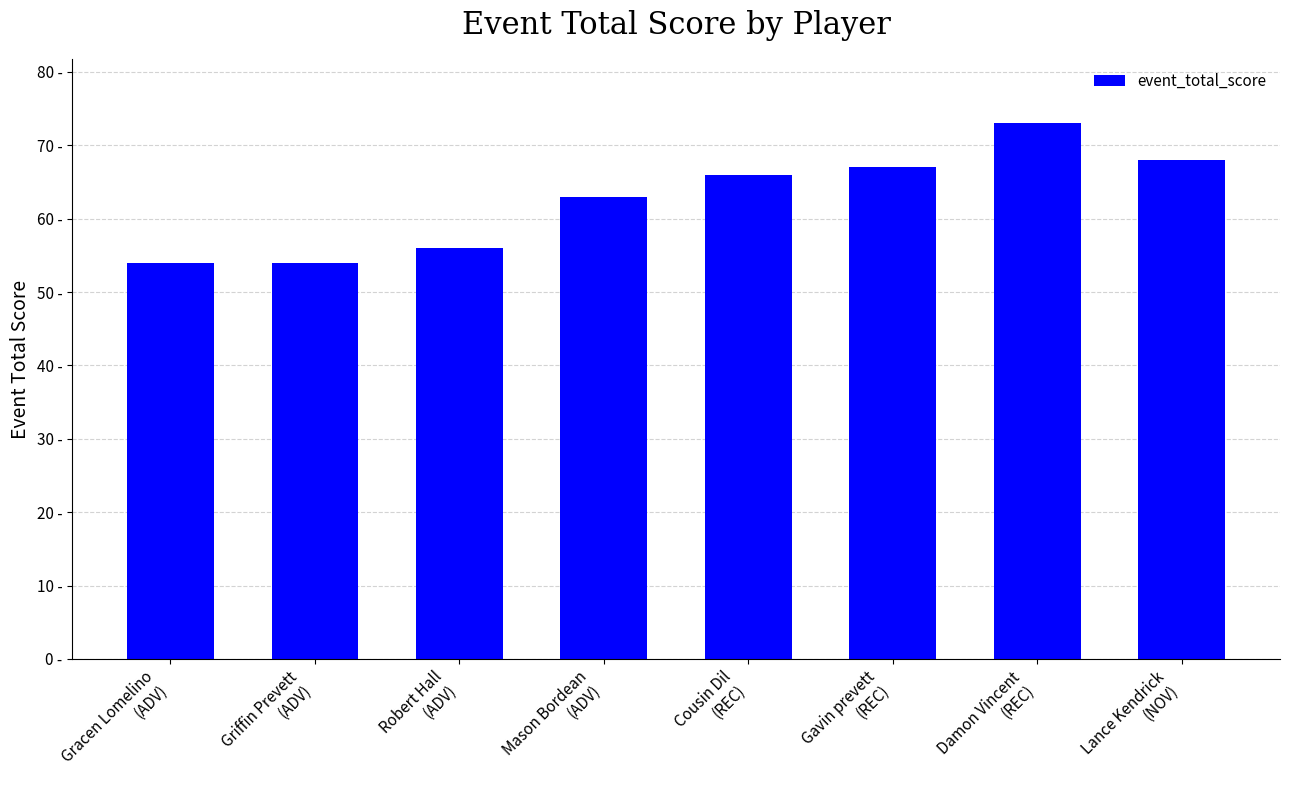

Is it true that the value at Gracen Lomelino
(ADV) is 54?

True